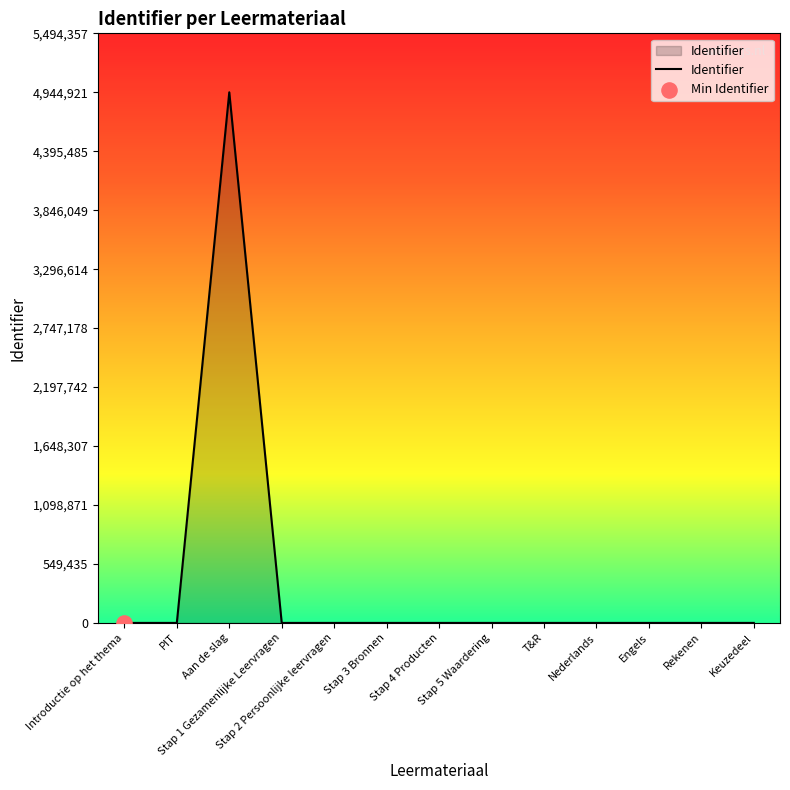

What is the ratio of the value at Rekenen to the value at PIT?

6.3